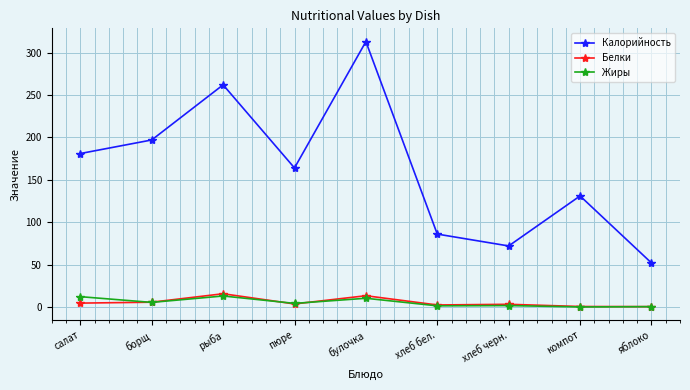

In Жиры, how many points are higher than both neighbors (excluding endpoints)?

3